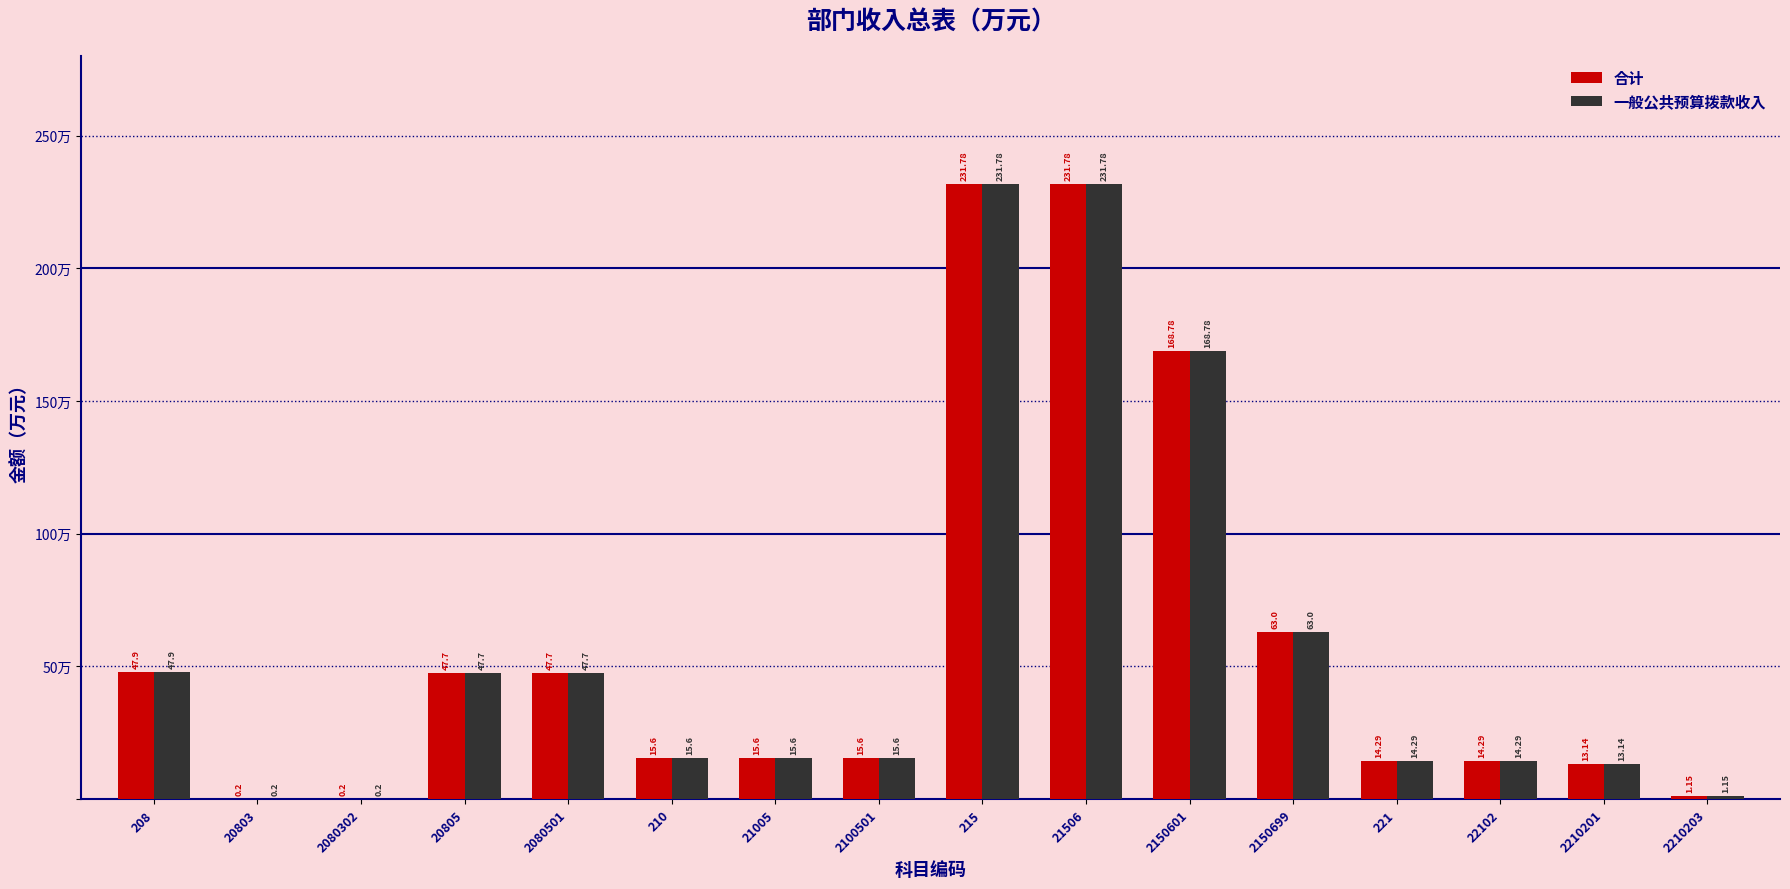

What is the total value across all series at 215?

463.6